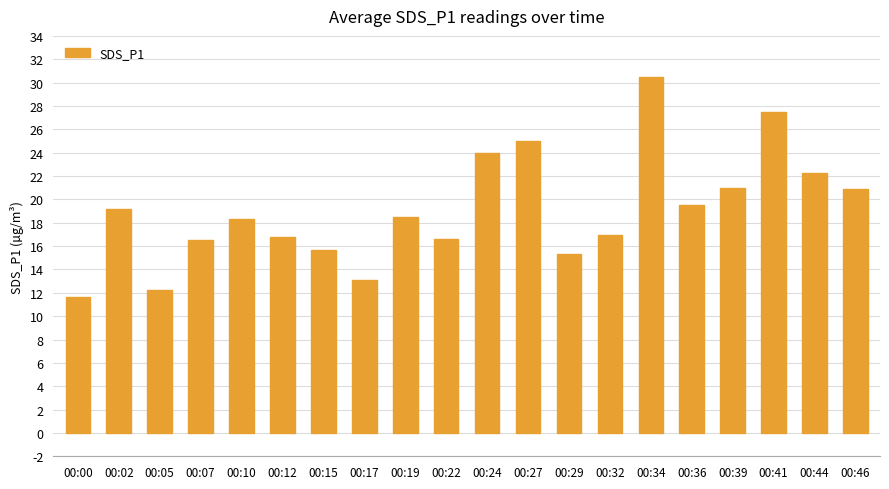

Is it true that the value at 00:22 is 16.6?

True